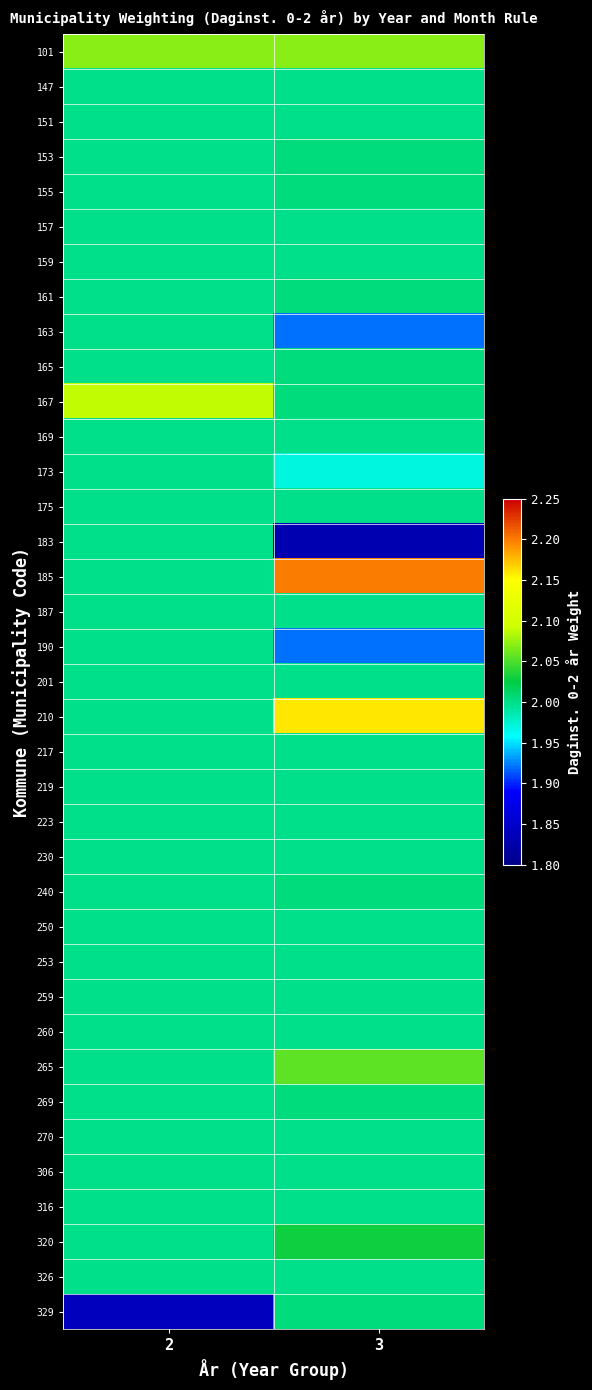

What is the total value across all series at 3?

74.2